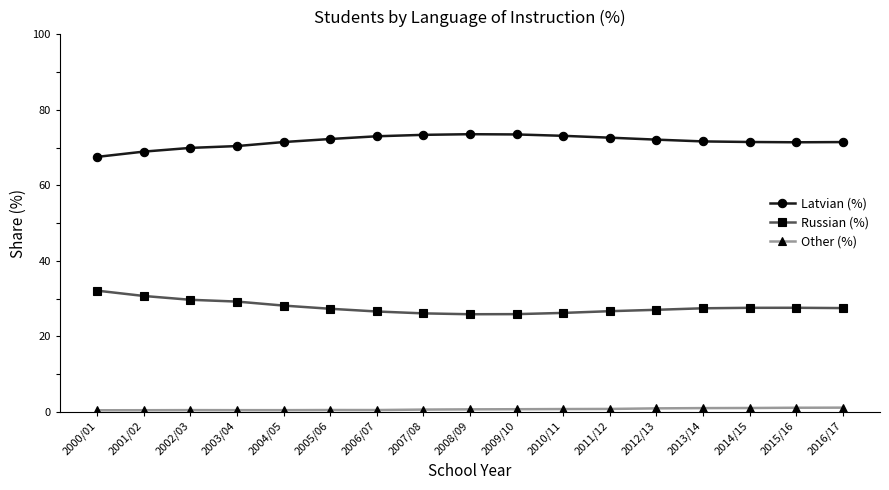

What is the label of the 17th point from the left?

2016/17